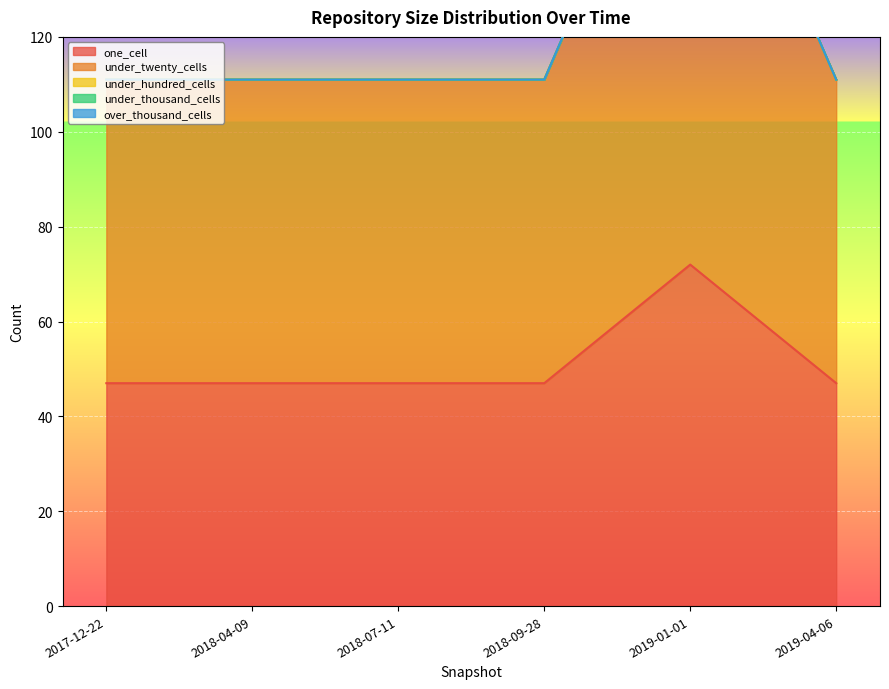

What is the value of the under_twenty_cells point at the 4th from the left?

111